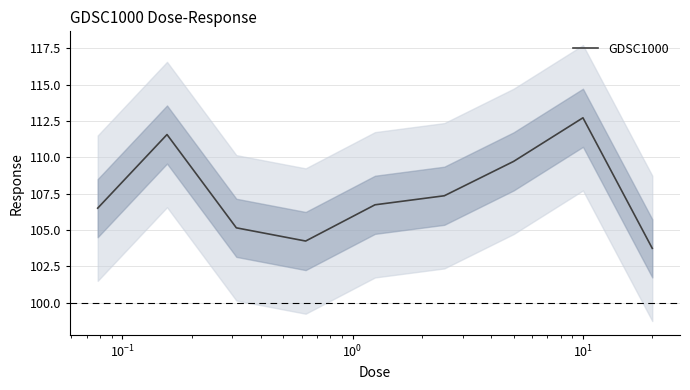

What is the highest value of the GDSC1000 series?

112.7